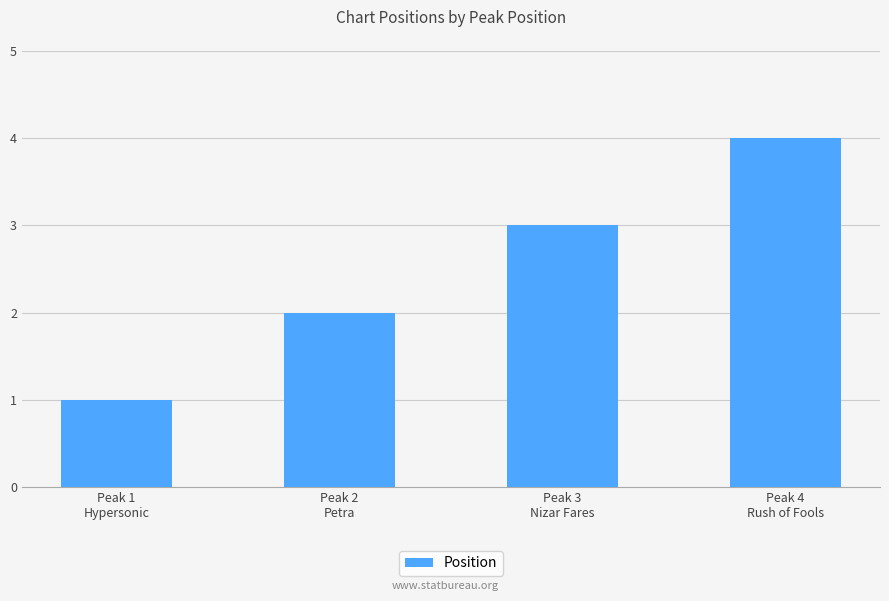

Does the chart contain stacked bars?

No